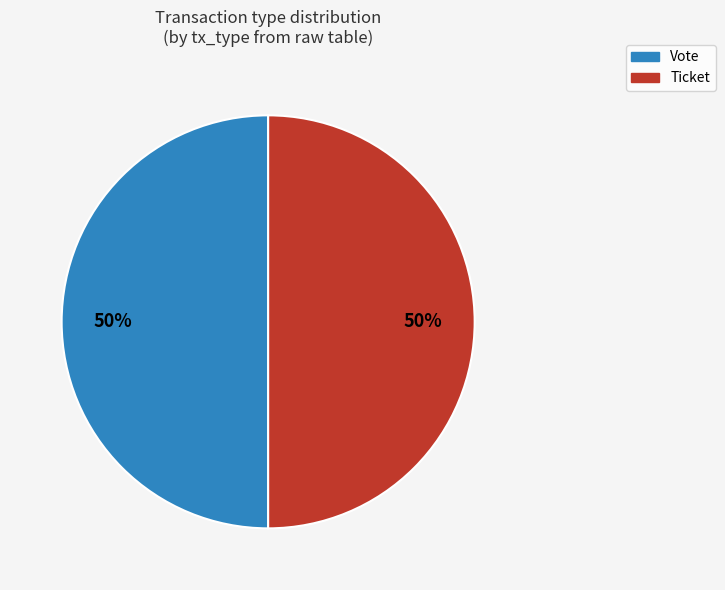

Do Vote and Ticket together represent more than half of the pie?

Yes